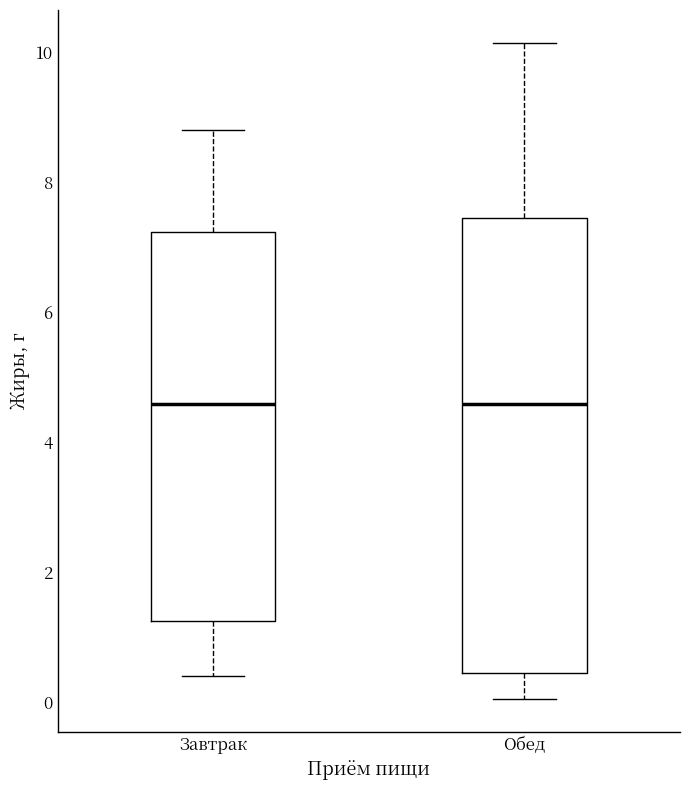

Comparing the boxes themselves (not the whiskers), which one is the tallest?

Обед